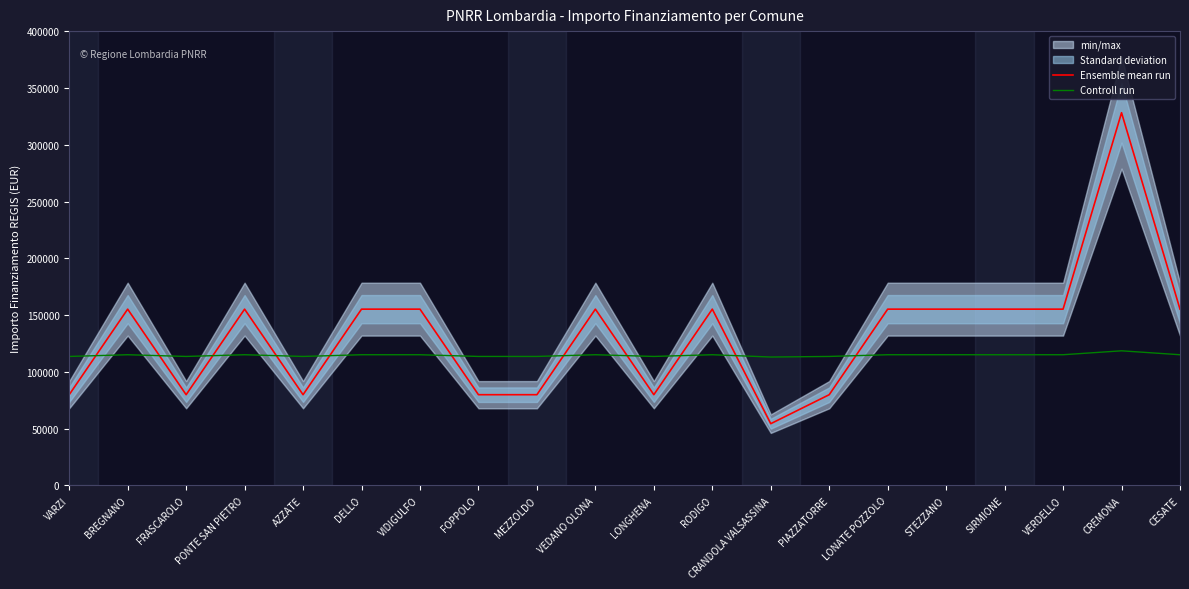

Where is Controll run nearest to the value 115825?

BREGNANO